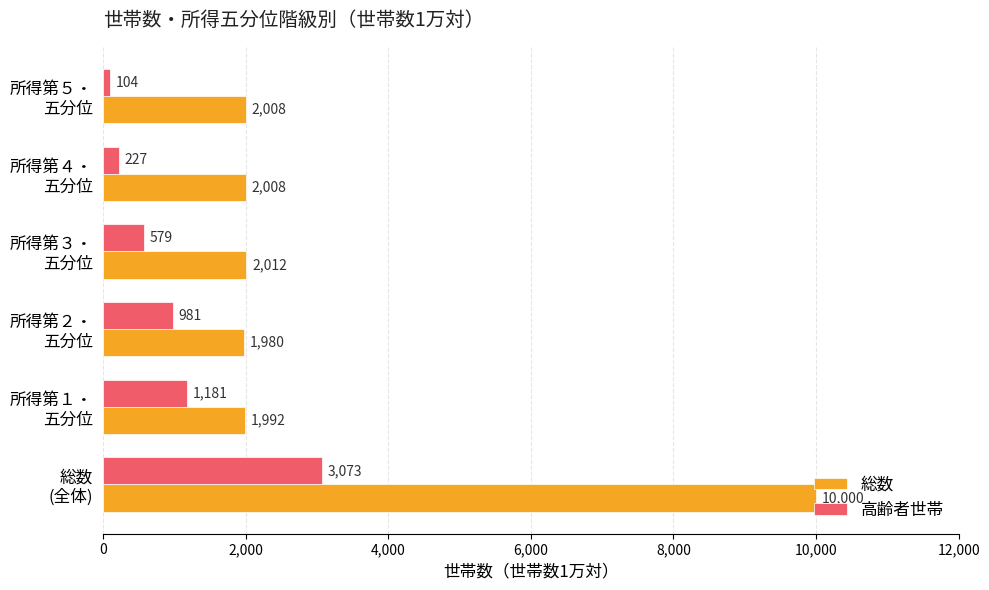

List the series in order of their overall mean, highest first.

総数, 高齢者世帯